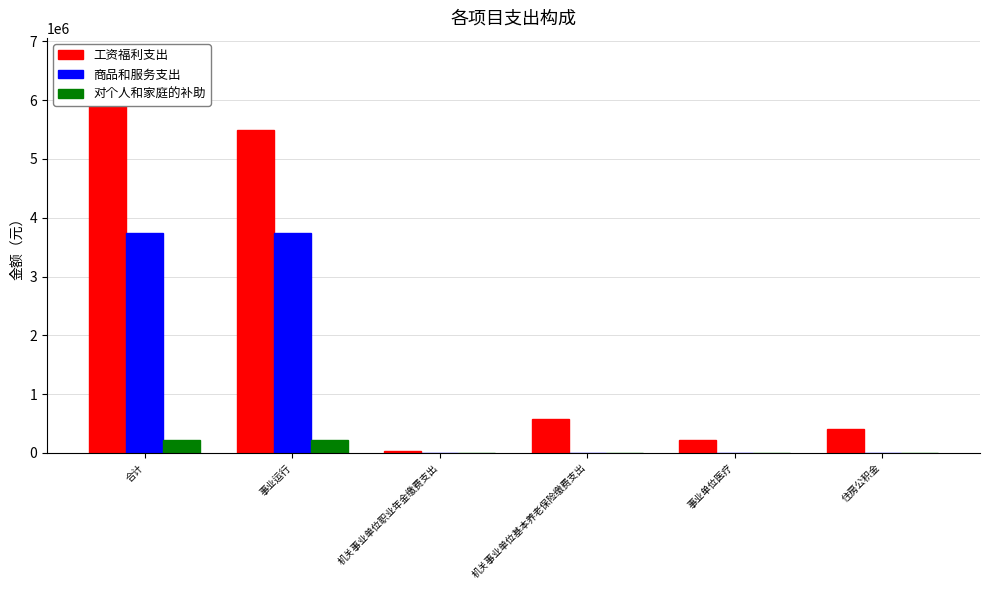

List the series in order of their peak value, lowest first.

对个人和家庭的补助, 商品和服务支出, 工资福利支出